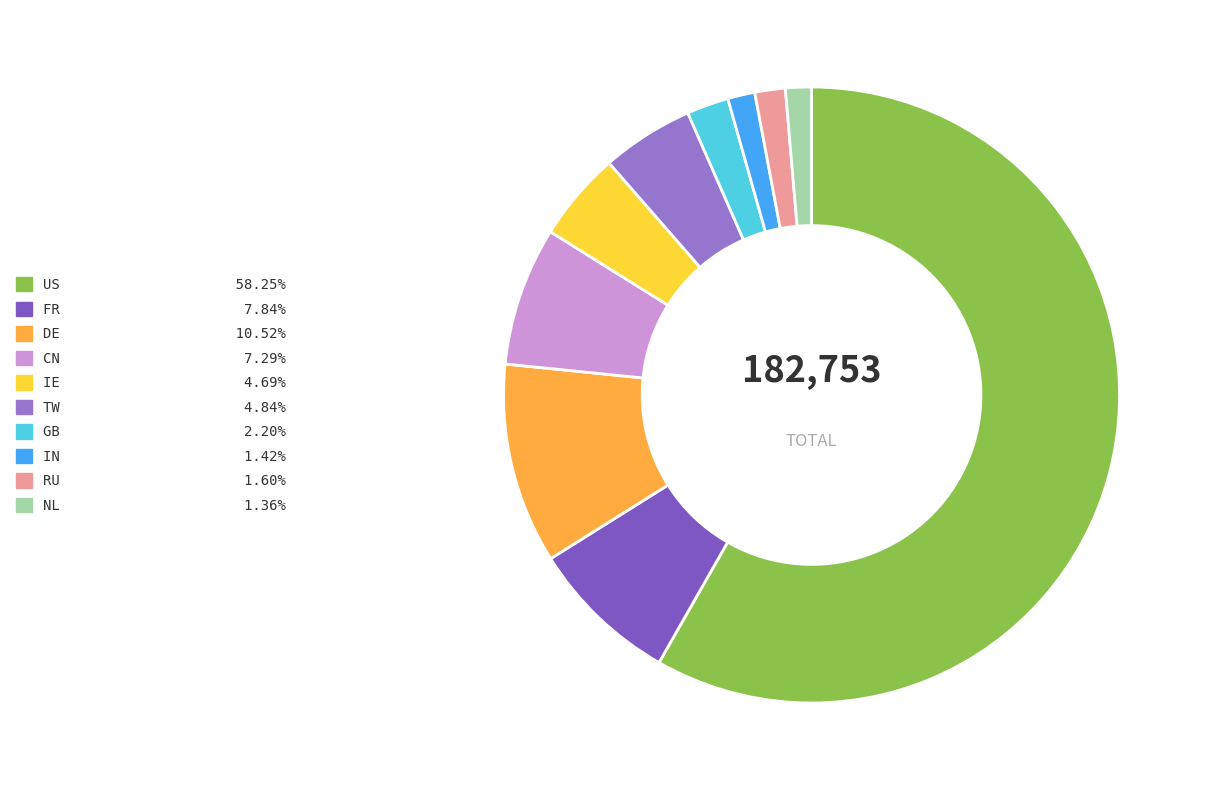

Which slice is the largest?

US